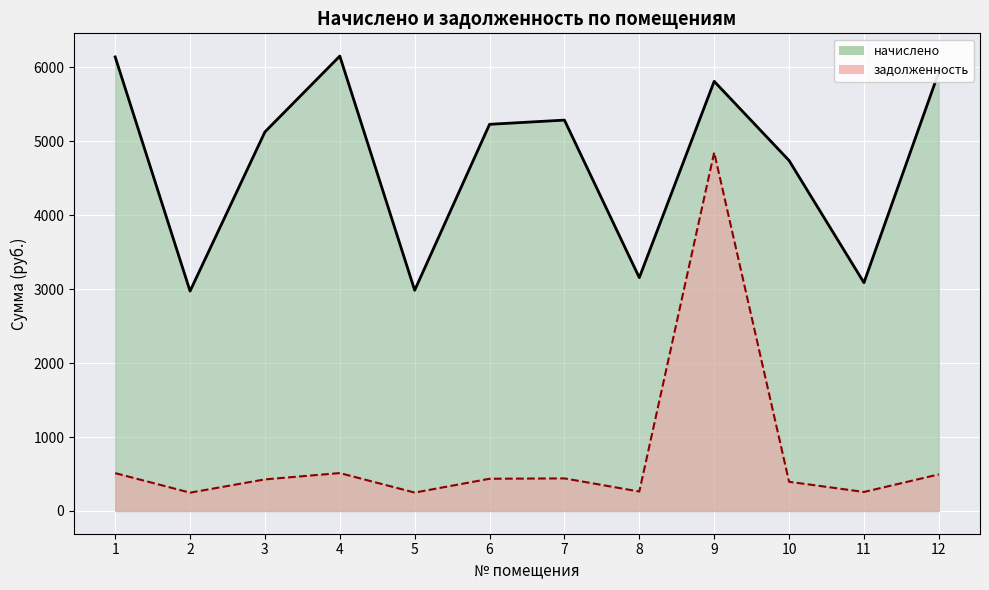

What is the difference between the maximum and minimum values in the начислено series?

3177.2